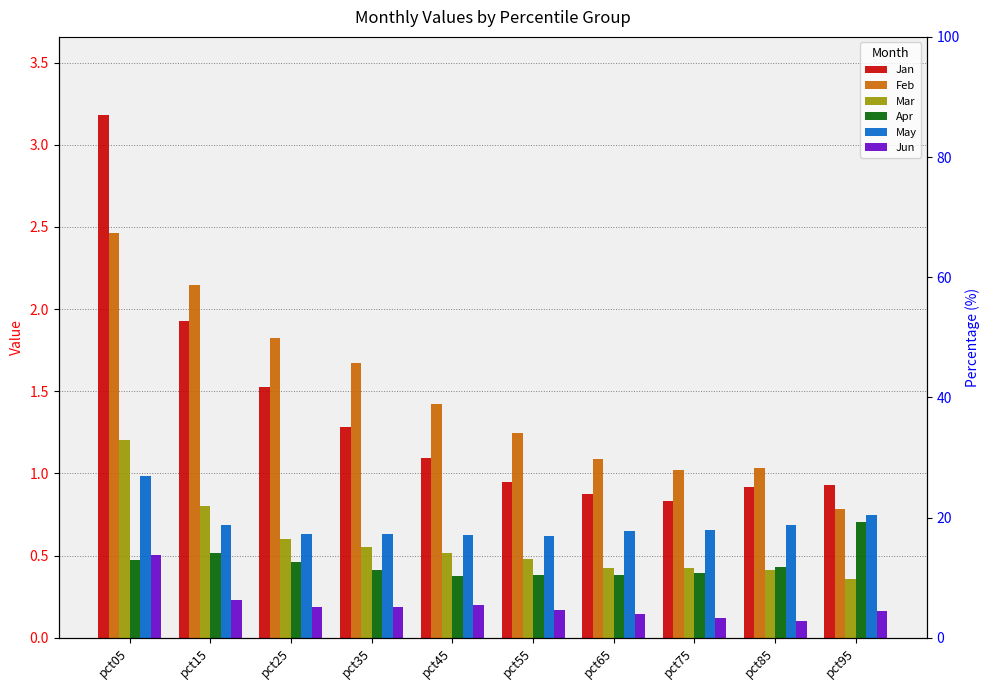

What is the difference between the second highest and second lowest values in the Jan series?

1.1